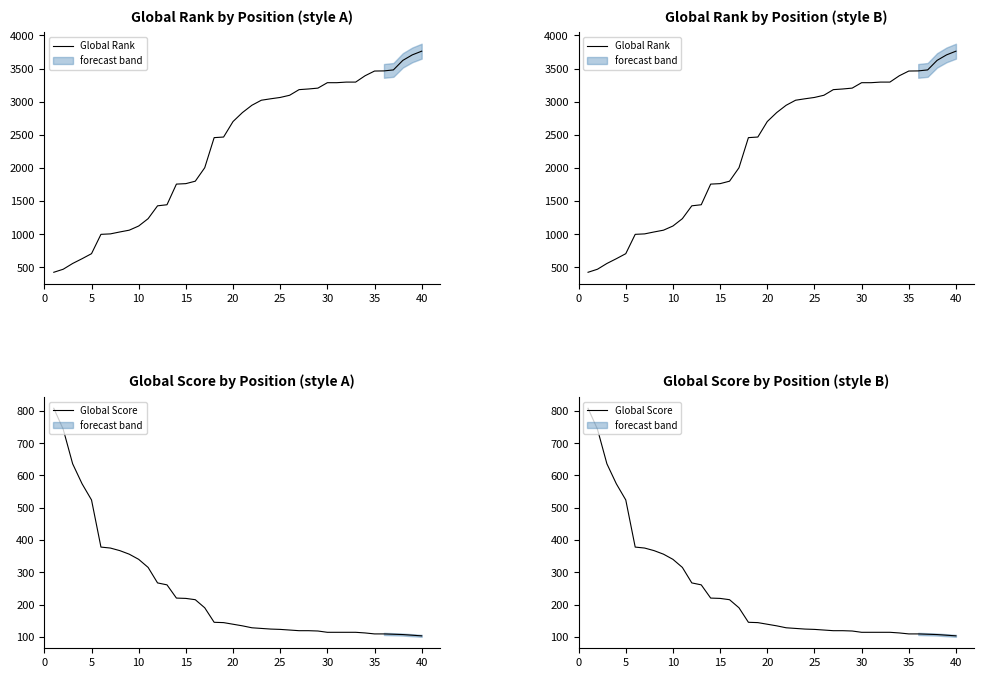

Reading right to left, extract all data points from this chart.

Global Rank: 3763	3707	3624	3480	3465	3463	3392	3296	3296	3287	3287	3205	3192	3182	3097	3064	3044	3022	2946	2836	2700	2466	2457	2002	1799	1762	1755	1443	1427	1233	1122	1059	1032	1003	996	704	628	556	469	423
Global Score: 103	105	107	108	109	109	112	114	114	114	114	118	119	119	121	123	124	126	128	134	139	144	145	190	215	219	220	261	267	315	340	356	367	375	378	524	574	636	743	808